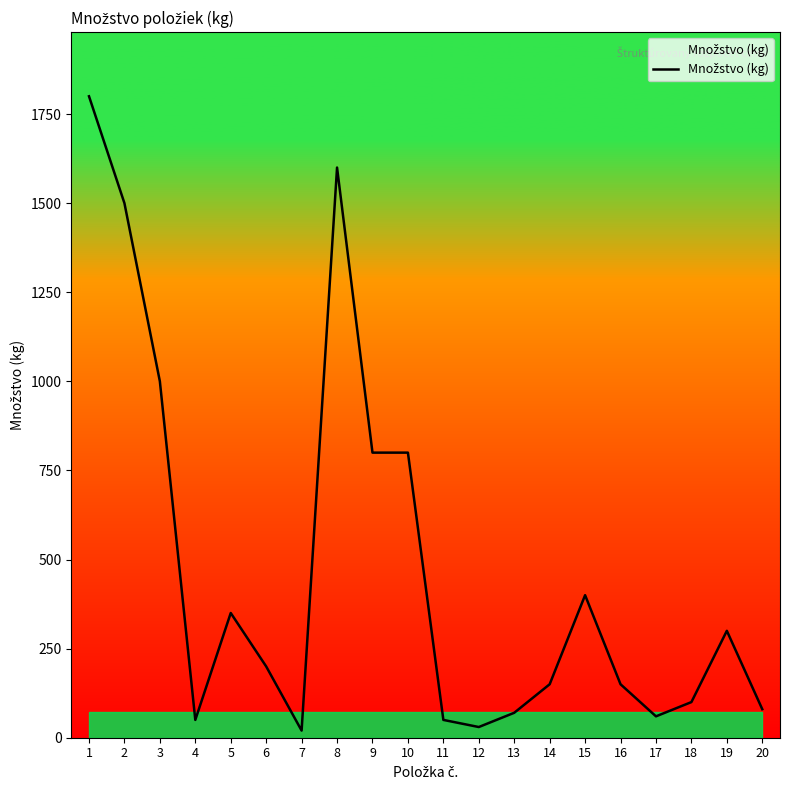

True or false: there are more than 0 points higher than both neighbors.

True